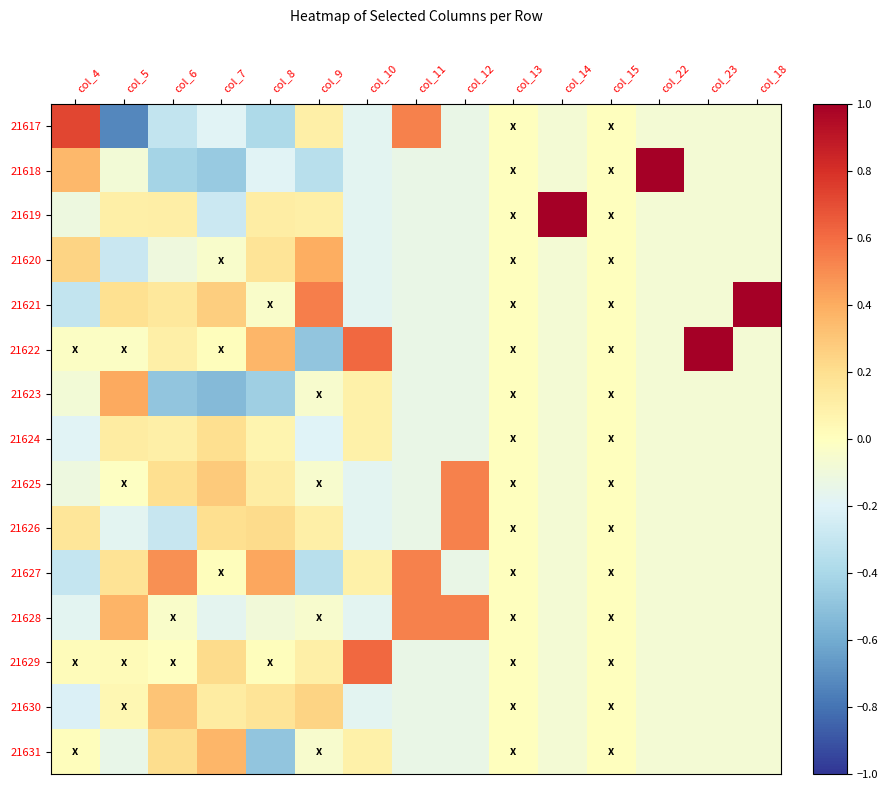

Reading right to left, list all the values displayed in this chart.

21617: col_18=-0.1	col_23=-0.1	col_22=-0.1	col_15=0.0	col_14=-0.1	col_13=0.0	col_12=-0.1	col_11=0.5	col_10=-0.2	col_9=0.1	col_8=-0.4	col_7=-0.2	col_6=-0.3	col_5=-0.7	col_4=0.7
21618: col_18=-0.1	col_23=-0.1	col_22=1.0	col_15=0.0	col_14=-0.1	col_13=0.0	col_12=-0.1	col_11=-0.1	col_10=-0.2	col_9=-0.3	col_8=-0.2	col_7=-0.5	col_6=-0.4	col_5=-0.1	col_4=0.4
21619: col_18=-0.1	col_23=-0.1	col_22=-0.1	col_15=0.0	col_14=1.0	col_13=0.0	col_12=-0.1	col_11=-0.1	col_10=-0.2	col_9=0.1	col_8=0.1	col_7=-0.3	col_6=0.1	col_5=0.1	col_4=-0.1
21620: col_18=-0.1	col_23=-0.1	col_22=-0.1	col_15=0.0	col_14=-0.1	col_13=0.0	col_12=-0.1	col_11=-0.1	col_10=-0.2	col_9=0.4	col_8=0.2	col_7=-0.0	col_6=-0.1	col_5=-0.3	col_4=0.2
21621: col_18=1.0	col_23=-0.1	col_22=-0.1	col_15=0.0	col_14=-0.1	col_13=0.0	col_12=-0.1	col_11=-0.1	col_10=-0.2	col_9=0.5	col_8=-0.0	col_7=0.3	col_6=0.1	col_5=0.2	col_4=-0.3
21622: col_18=-0.1	col_23=1.0	col_22=-0.1	col_15=0.0	col_14=-0.1	col_13=0.0	col_12=-0.1	col_11=-0.1	col_10=0.6	col_9=-0.5	col_8=0.4	col_7=0.0	col_6=0.1	col_5=-0.0	col_4=-0.0
21623: col_18=-0.1	col_23=-0.1	col_22=-0.1	col_15=0.0	col_14=-0.1	col_13=0.0	col_12=-0.1	col_11=-0.1	col_10=0.1	col_9=-0.0	col_8=-0.4	col_7=-0.5	col_6=-0.5	col_5=0.4	col_4=-0.1
21624: col_18=-0.1	col_23=-0.1	col_22=-0.1	col_15=0.0	col_14=-0.1	col_13=0.0	col_12=-0.1	col_11=-0.1	col_10=0.1	col_9=-0.2	col_8=0.1	col_7=0.2	col_6=0.1	col_5=0.1	col_4=-0.2
21625: col_18=-0.1	col_23=-0.1	col_22=-0.1	col_15=0.0	col_14=-0.1	col_13=0.0	col_12=0.5	col_11=-0.1	col_10=-0.2	col_9=-0.0	col_8=0.1	col_7=0.3	col_6=0.2	col_5=-0.0	col_4=-0.1
21626: col_18=-0.1	col_23=-0.1	col_22=-0.1	col_15=0.0	col_14=-0.1	col_13=0.0	col_12=0.5	col_11=-0.1	col_10=-0.2	col_9=0.1	col_8=0.2	col_7=0.2	col_6=-0.3	col_5=-0.2	col_4=0.2
21627: col_18=-0.1	col_23=-0.1	col_22=-0.1	col_15=0.0	col_14=-0.1	col_13=0.0	col_12=-0.1	col_11=0.5	col_10=0.1	col_9=-0.3	col_8=0.4	col_7=0.0	col_6=0.5	col_5=0.2	col_4=-0.3
21628: col_18=-0.1	col_23=-0.1	col_22=-0.1	col_15=0.0	col_14=-0.1	col_13=0.0	col_12=0.5	col_11=0.5	col_10=-0.2	col_9=-0.0	col_8=-0.1	col_7=-0.2	col_6=-0.0	col_5=0.4	col_4=-0.2
21629: col_18=-0.1	col_23=-0.1	col_22=-0.1	col_15=0.0	col_14=-0.1	col_13=0.0	col_12=-0.1	col_11=-0.1	col_10=0.6	col_9=0.1	col_8=0.0	col_7=0.2	col_6=-0.0	col_5=0.0	col_4=0.0
21630: col_18=-0.1	col_23=-0.1	col_22=-0.1	col_15=0.0	col_14=-0.1	col_13=0.0	col_12=-0.1	col_11=-0.1	col_10=-0.2	col_9=0.2	col_8=0.2	col_7=0.1	col_6=0.3	col_5=0.0	col_4=-0.2
21631: col_18=-0.1	col_23=-0.1	col_22=-0.1	col_15=0.0	col_14=-0.1	col_13=0.0	col_12=-0.1	col_11=-0.1	col_10=0.1	col_9=-0.0	col_8=-0.5	col_7=0.4	col_6=0.2	col_5=-0.1	col_4=0.0